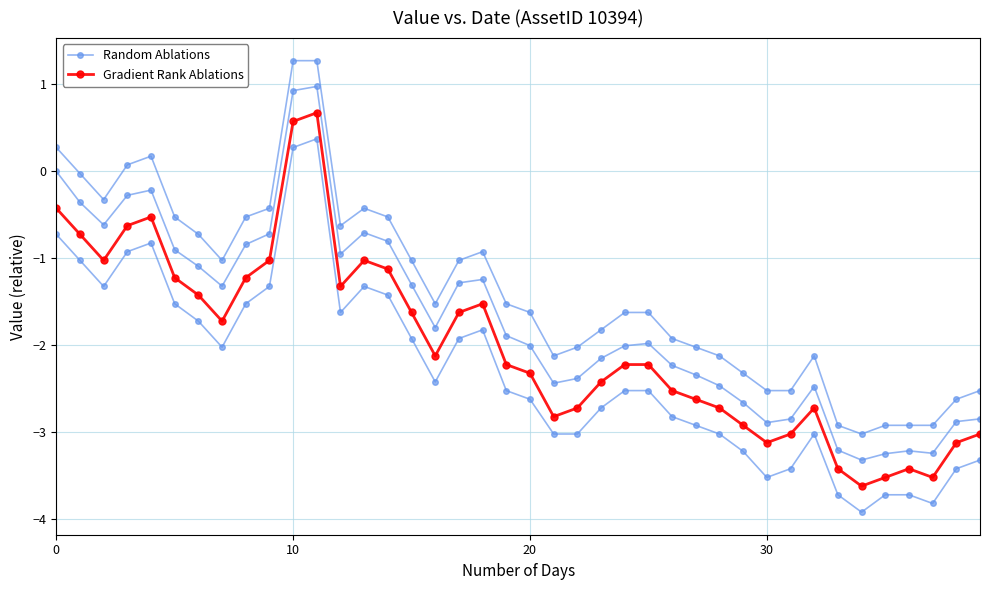

Is it true that Random Ablations equals -2.6 at 38?

True